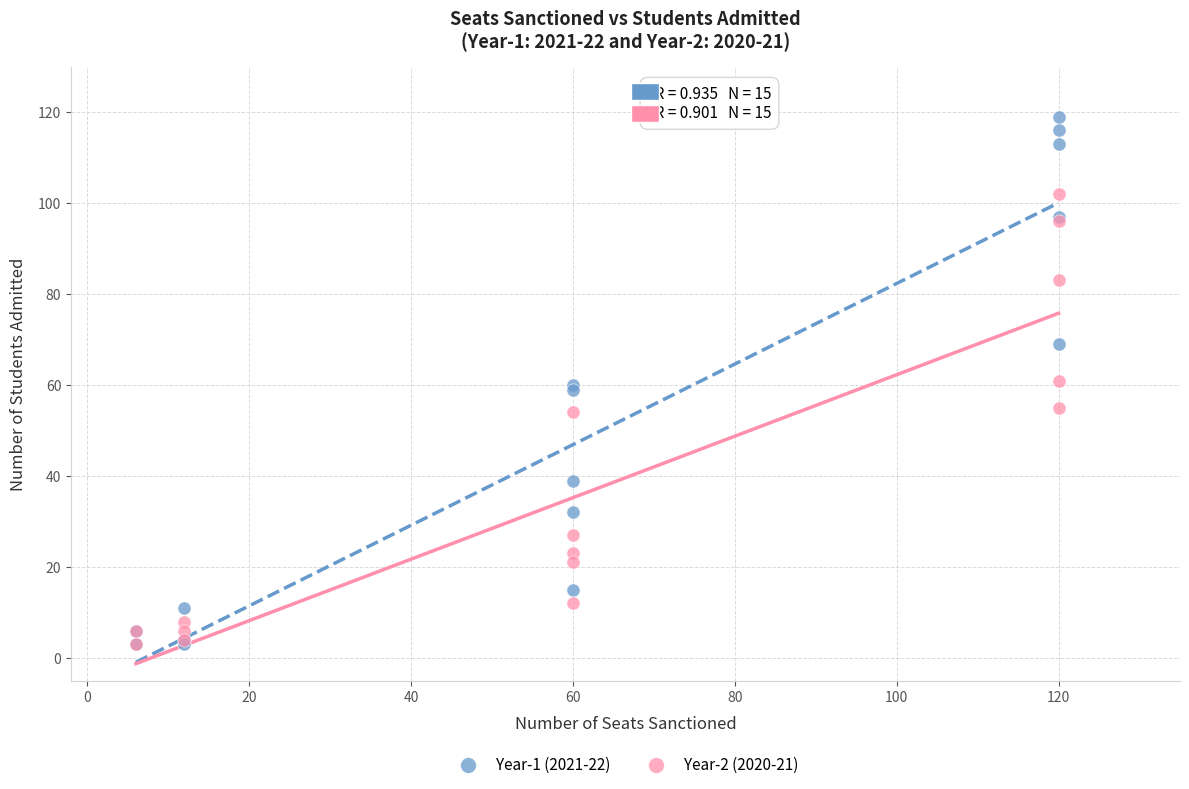

Which series contains the highest Y value?

Year-1 (2021-22)